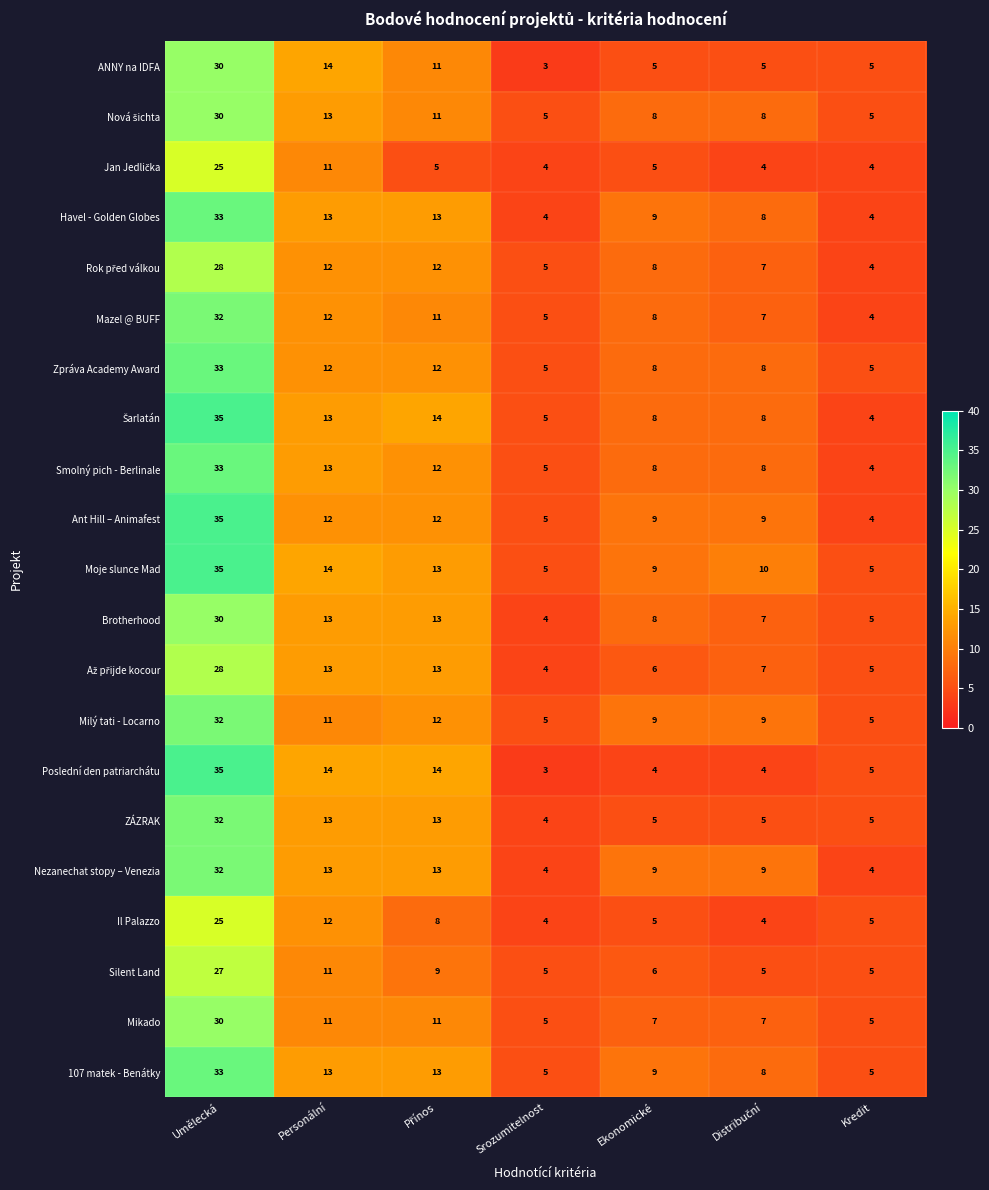

What is the sum of all 107 matek - Benátky values?

86